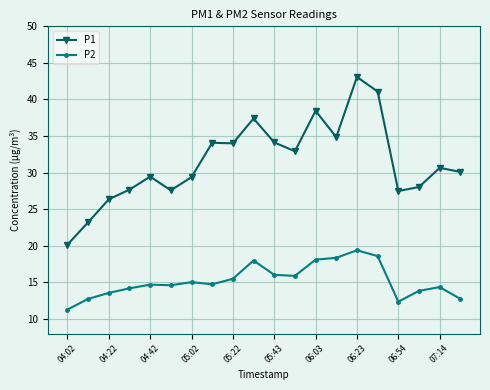

Which series has the largest range (max minus min)?

P1